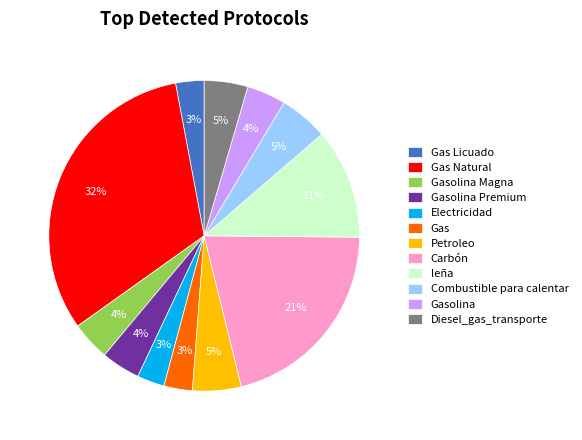

Count the number of slices in the pie.

12